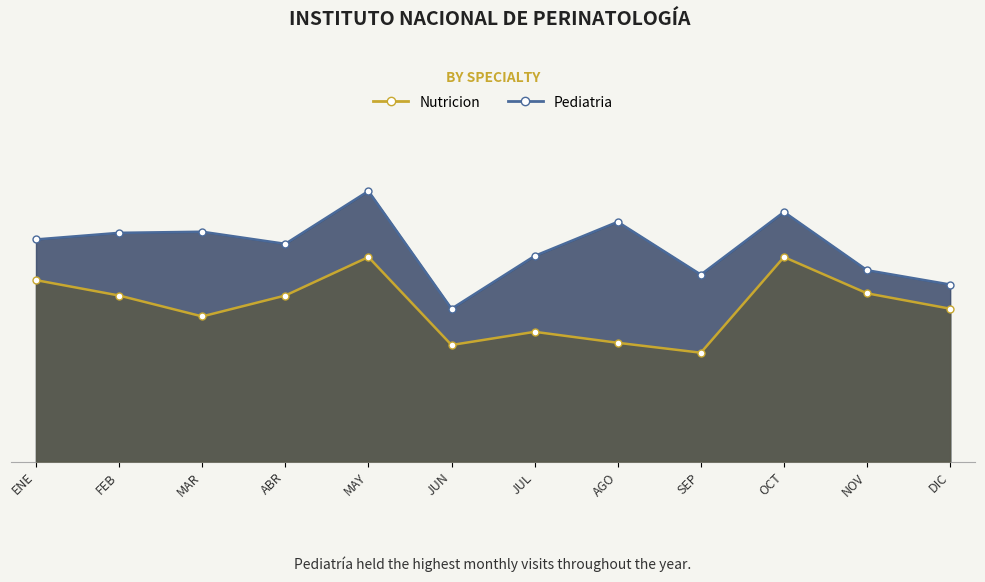

What are all the series names shown in the legend?

Nutricion, Pediatria